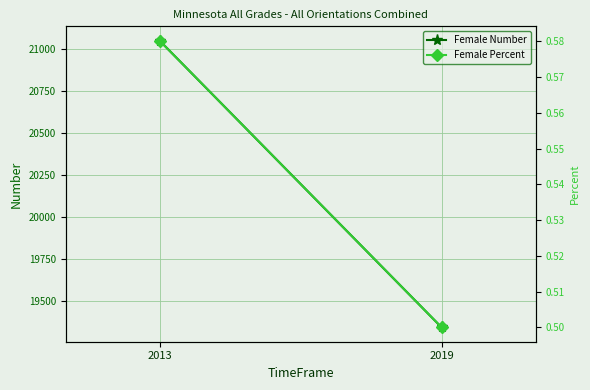

At which label does Female Percent reach its minimum?

2019